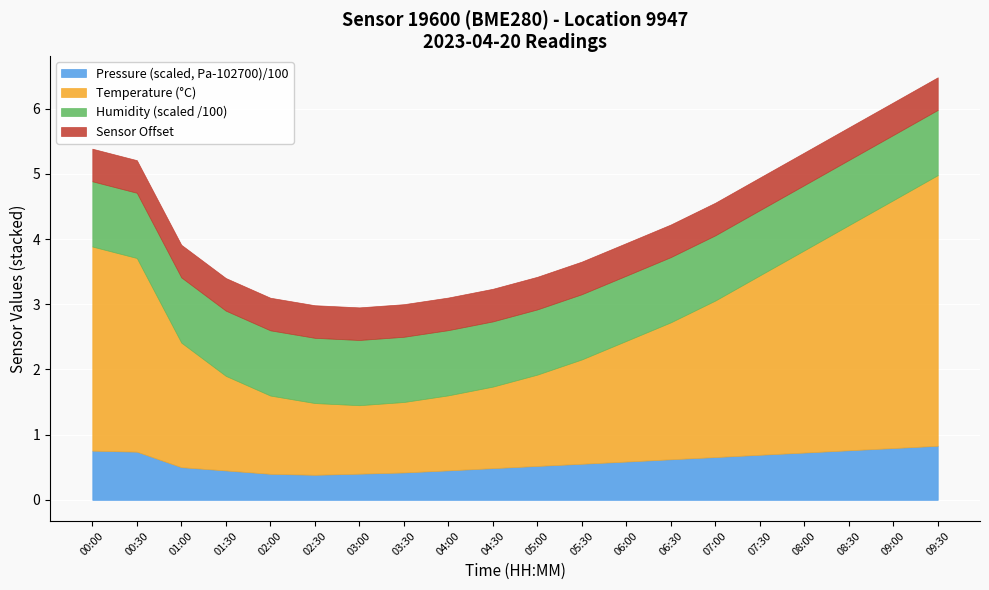

What is the total value across all series at 05:00?

3.4